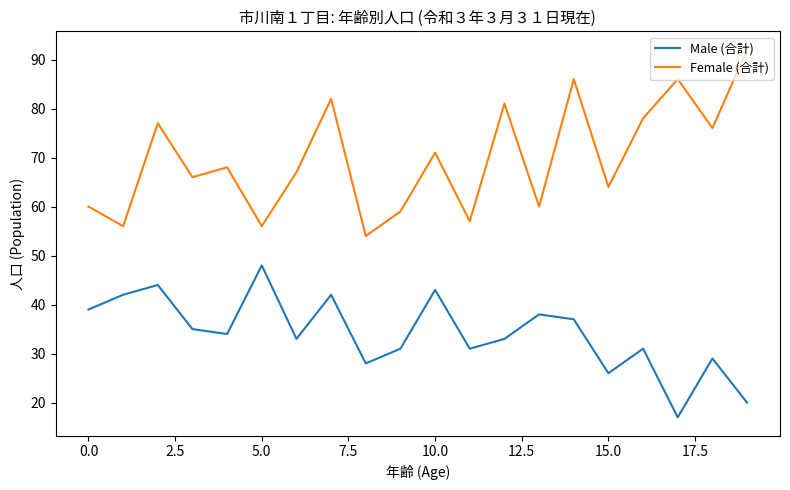

Rank the series by their maximum value, from highest to lowest.

Female (合計), Male (合計)